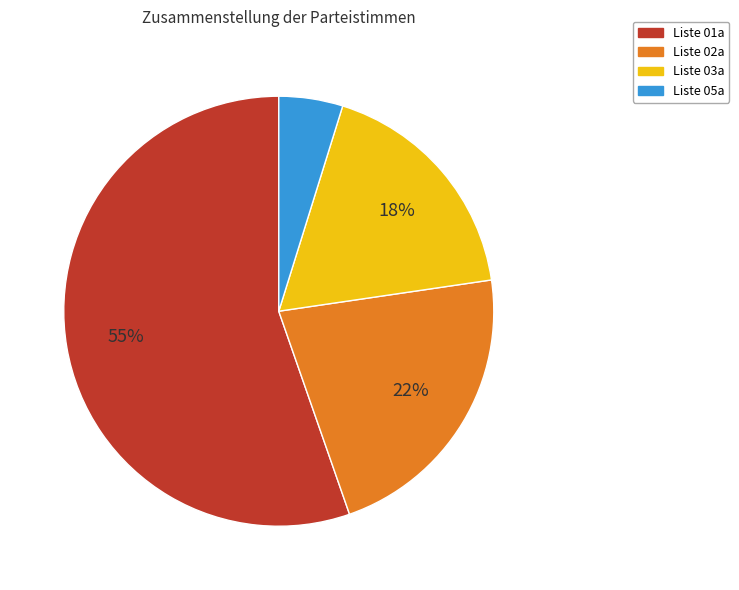

The Liste 01a slice represents 55% of the pie. True or false?

True